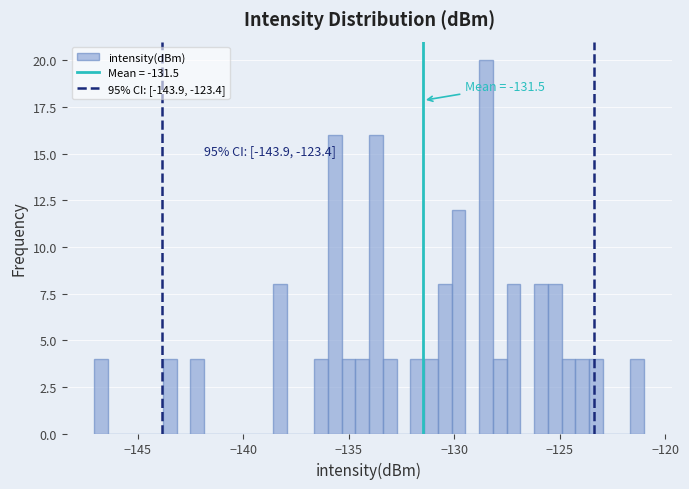

Around what value on the x-axis is the tallest bar? Give the approximate position of its centre, as read against the axis.

-128.5